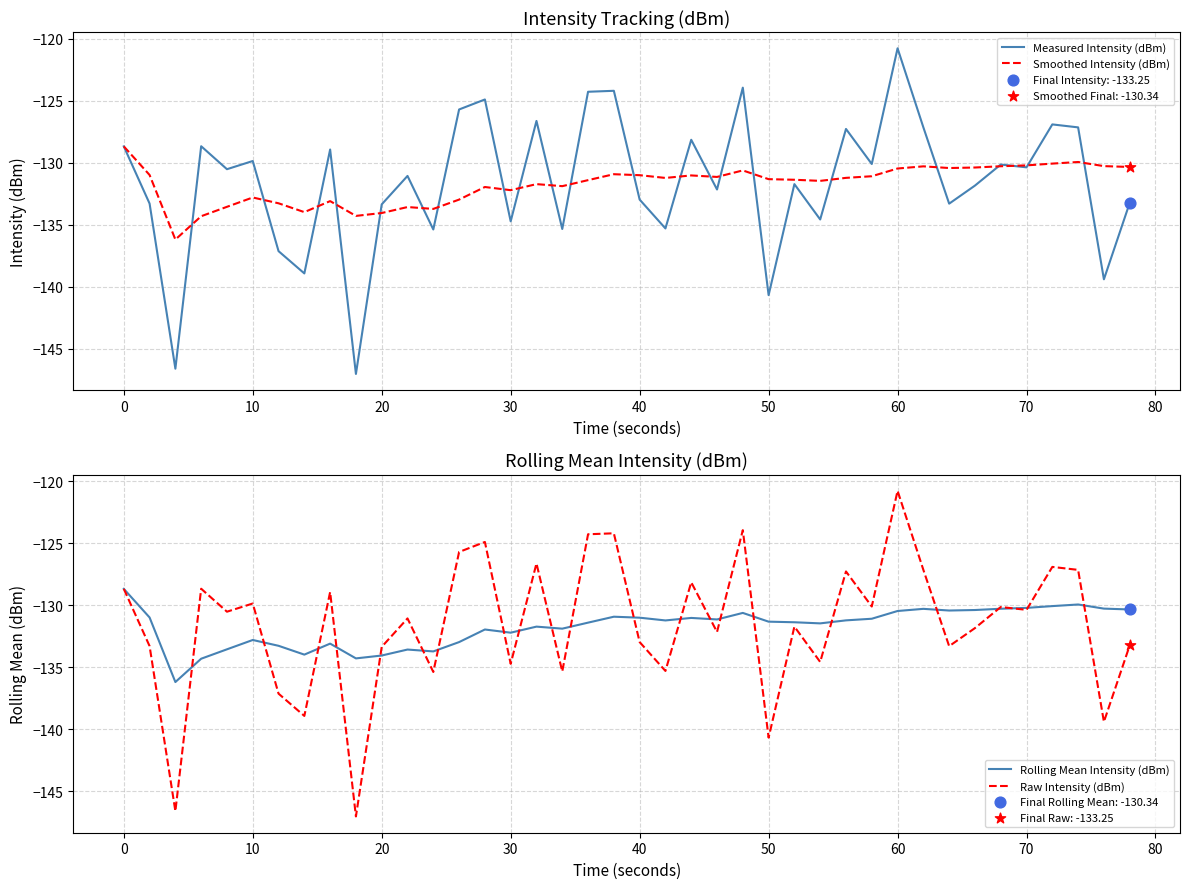

Which series has the largest total across all categories?

Measured Intensity (dBm)